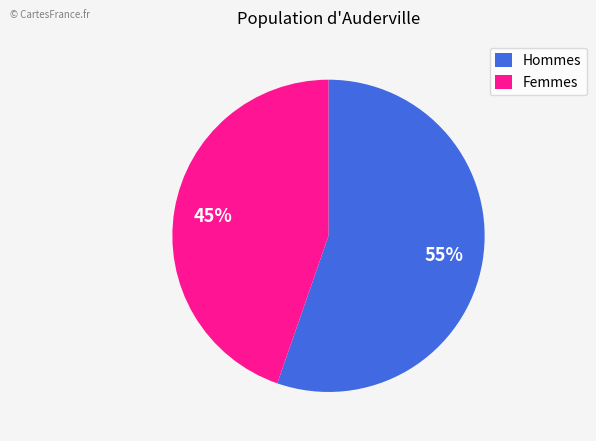

To the nearest percent, what is the average slice percentage?

50%